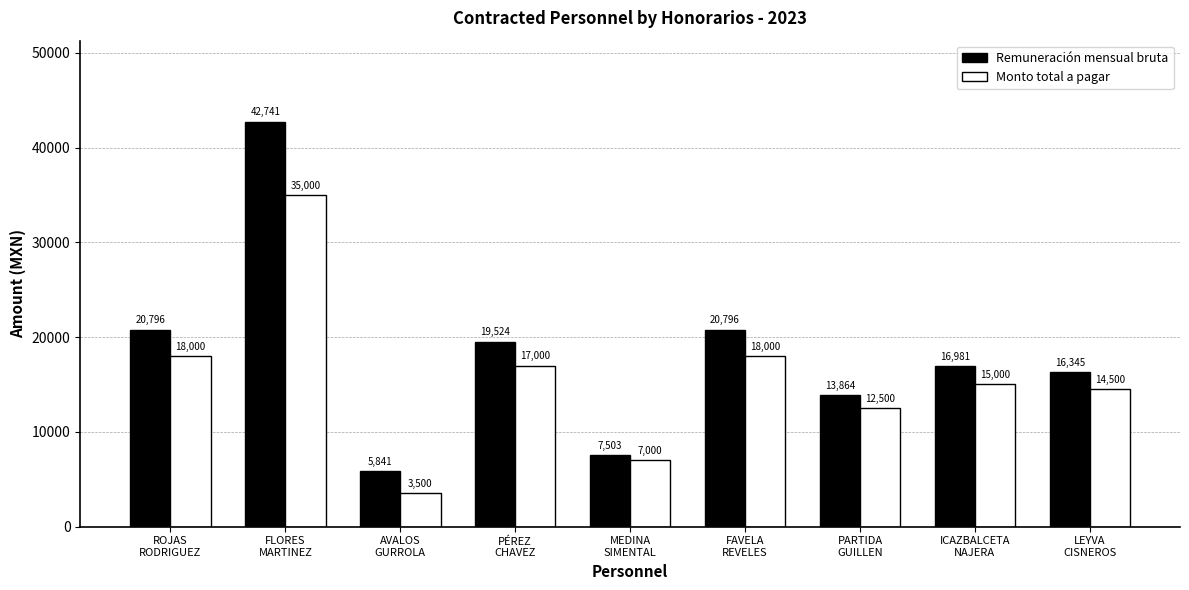

How many series are shown in this chart?

2